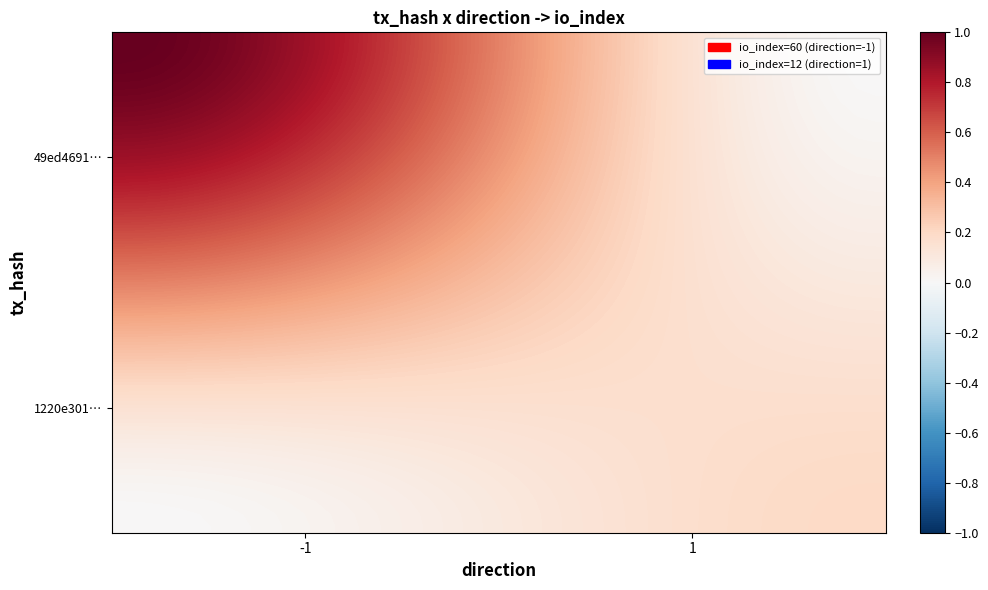

Count the number of categories in the chart.

40